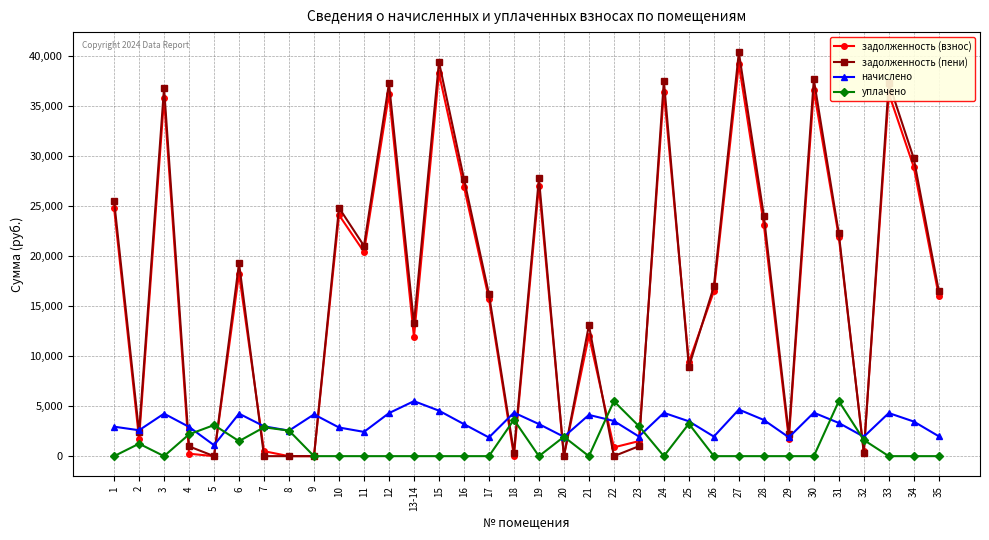

How many lines are shown in the chart?

4